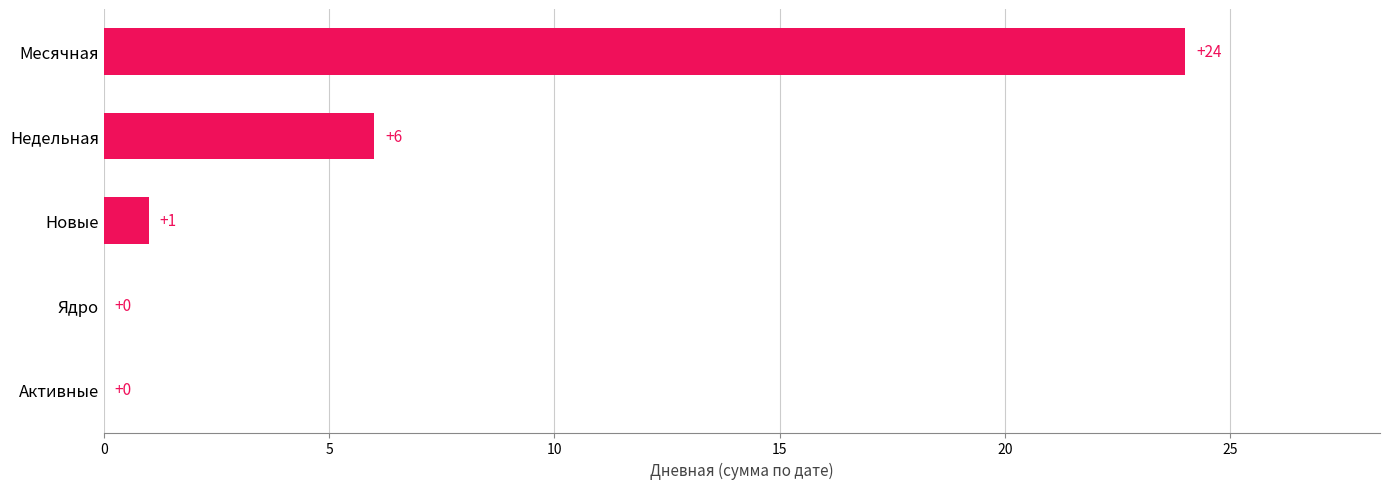

Count the number of categories in the chart.

5